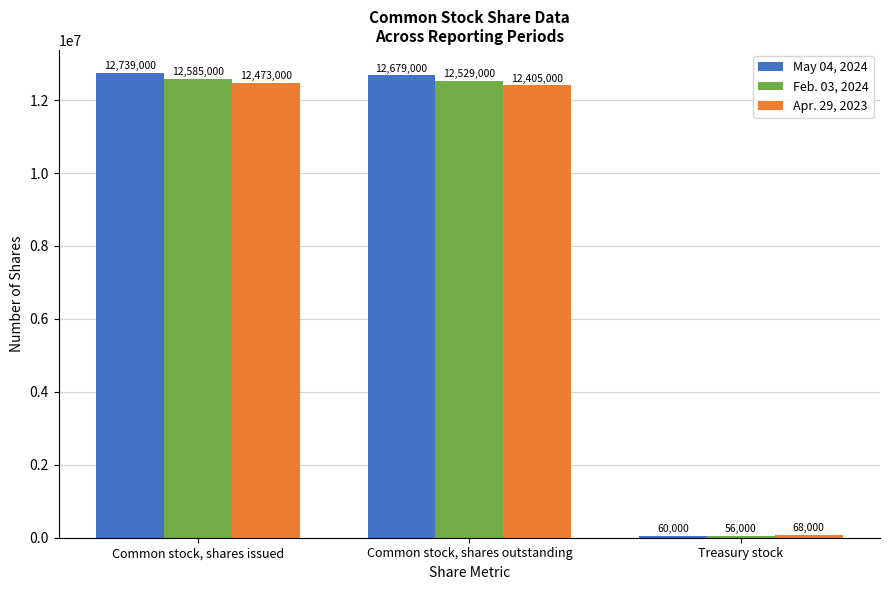

Reading left to right, list all the values displayed in this chart.

May 04, 2024: Common stock, shares issued=12739000	Common stock, shares outstanding=12679000	Treasury stock=60000
Feb. 03, 2024: Common stock, shares issued=12585000	Common stock, shares outstanding=12529000	Treasury stock=56000
Apr. 29, 2023: Common stock, shares issued=12473000	Common stock, shares outstanding=12405000	Treasury stock=68000